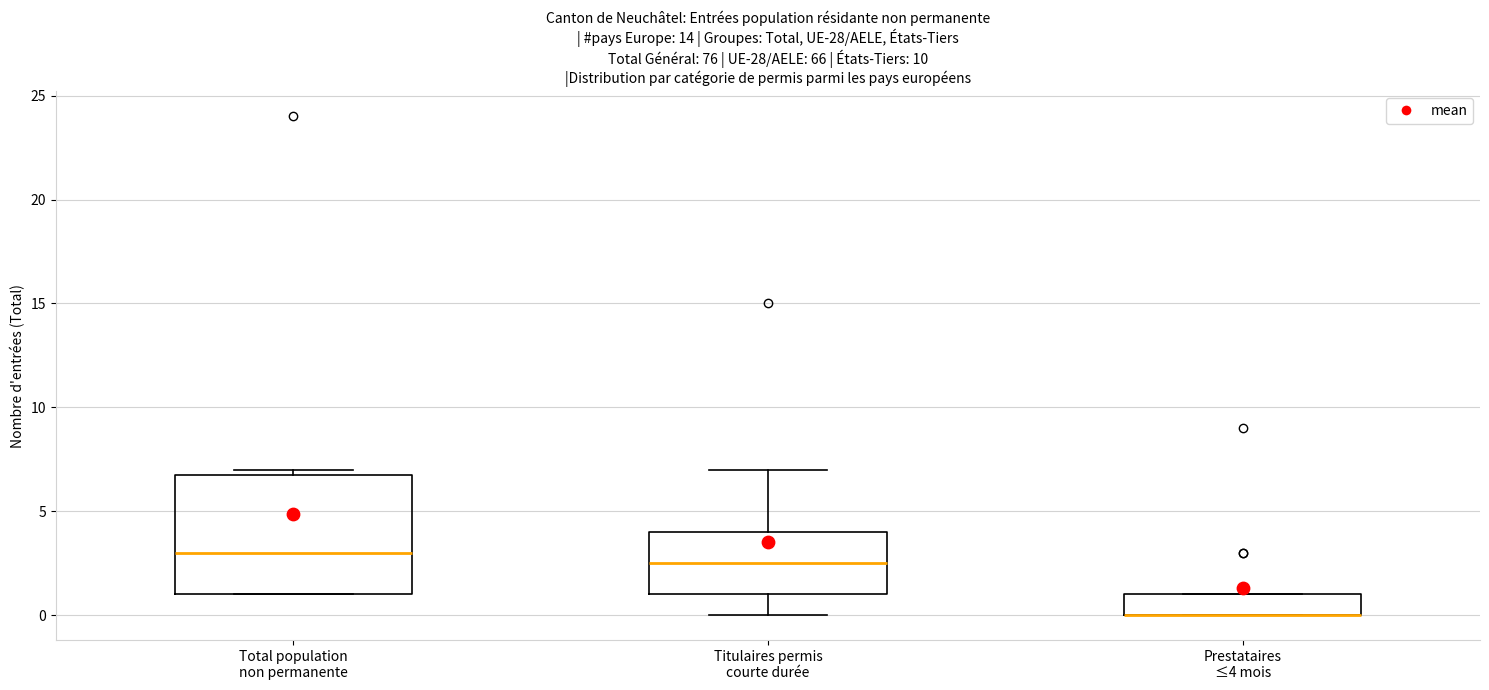

Which box is the tallest, from its lower edge to its upper edge?

Total population non permanente